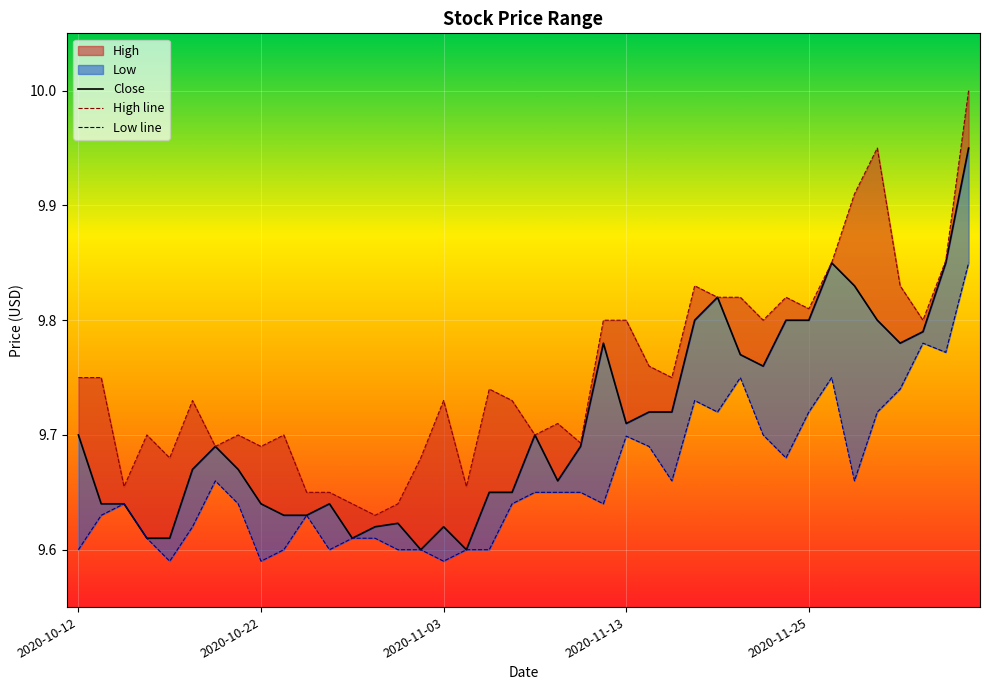

How many categories are shown in the chart?

40